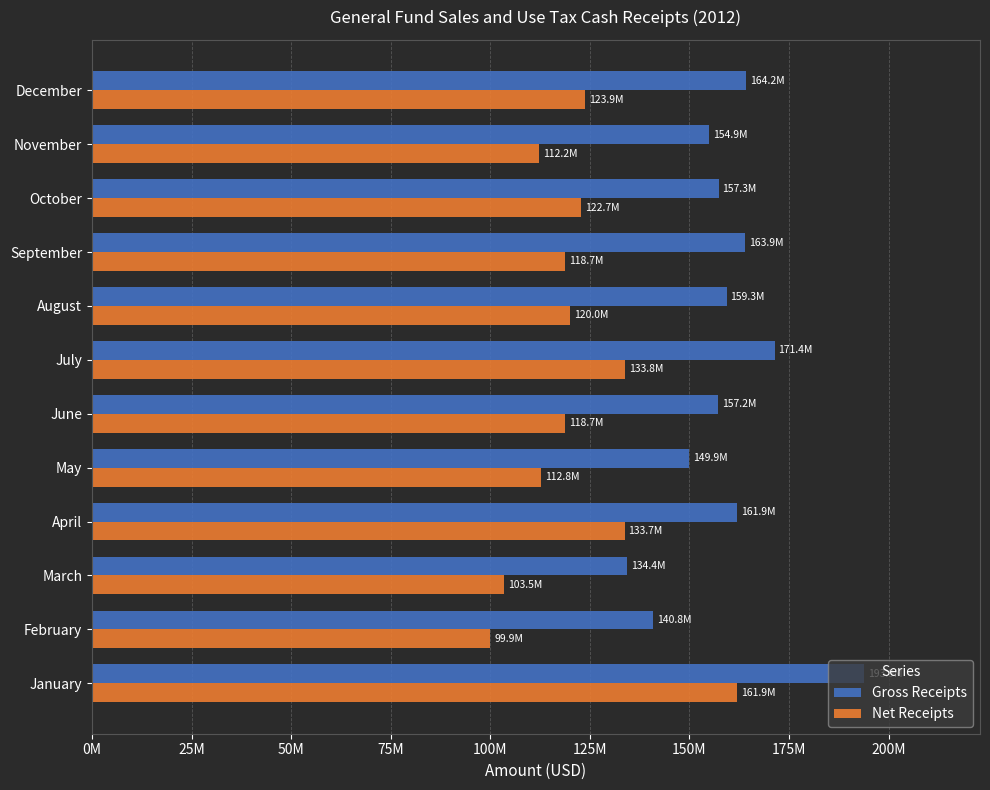

What is the difference between the second highest and second lowest values in the Gross Receipts series?

30609283.1